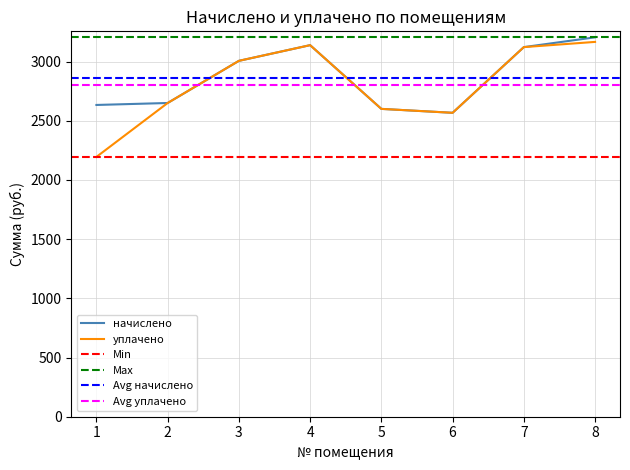

What is the average value of the уплачено series?

2805.2